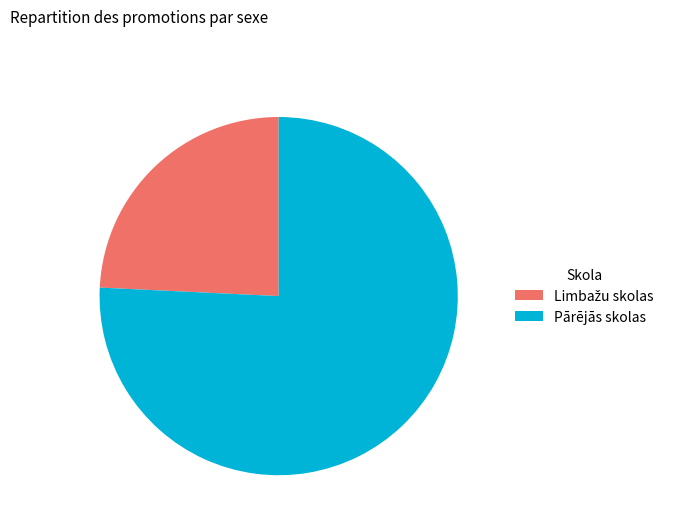

What is the largest slice in the pie chart?

Pārējās skolas